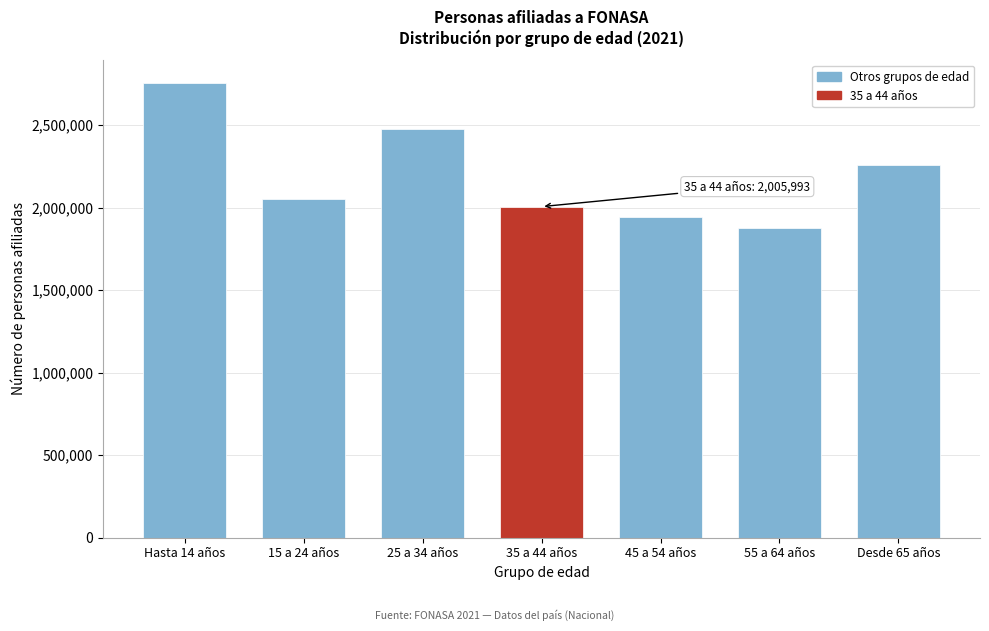

Reading left to right, list all the values displayed in this chart.

2756929	2049842	2479341	2005993	1941543	1876452	2260556